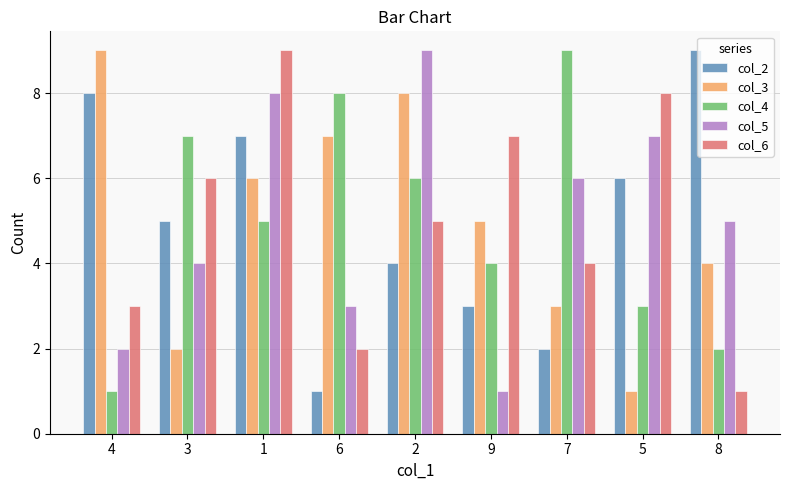

What is the label of the 9th bar from the left?

8